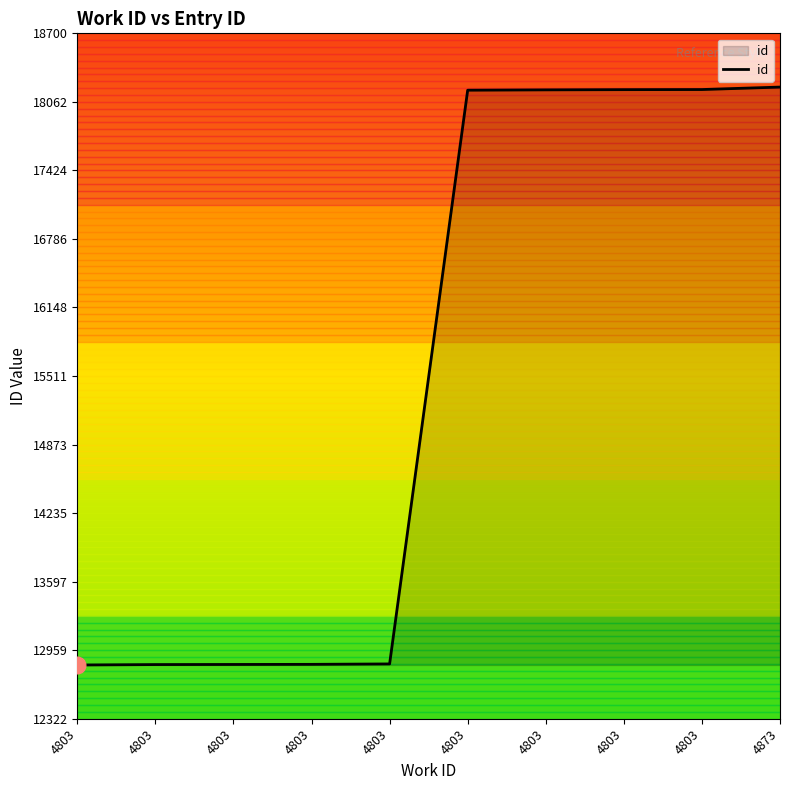

True or false: the data shows 12832 at 4803.

True